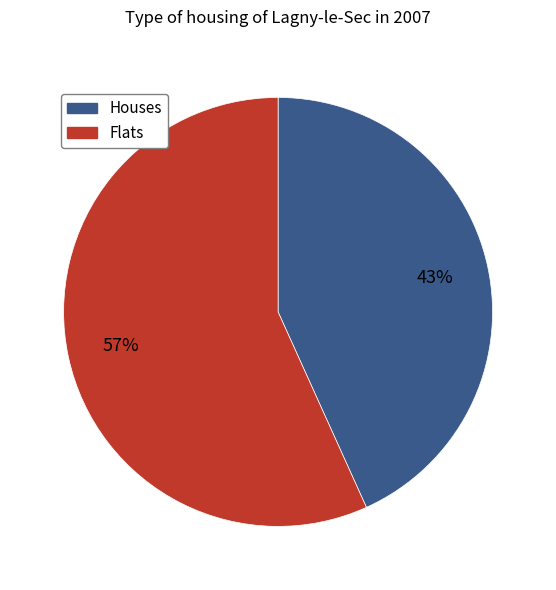

Does any single category account for the majority?

Yes